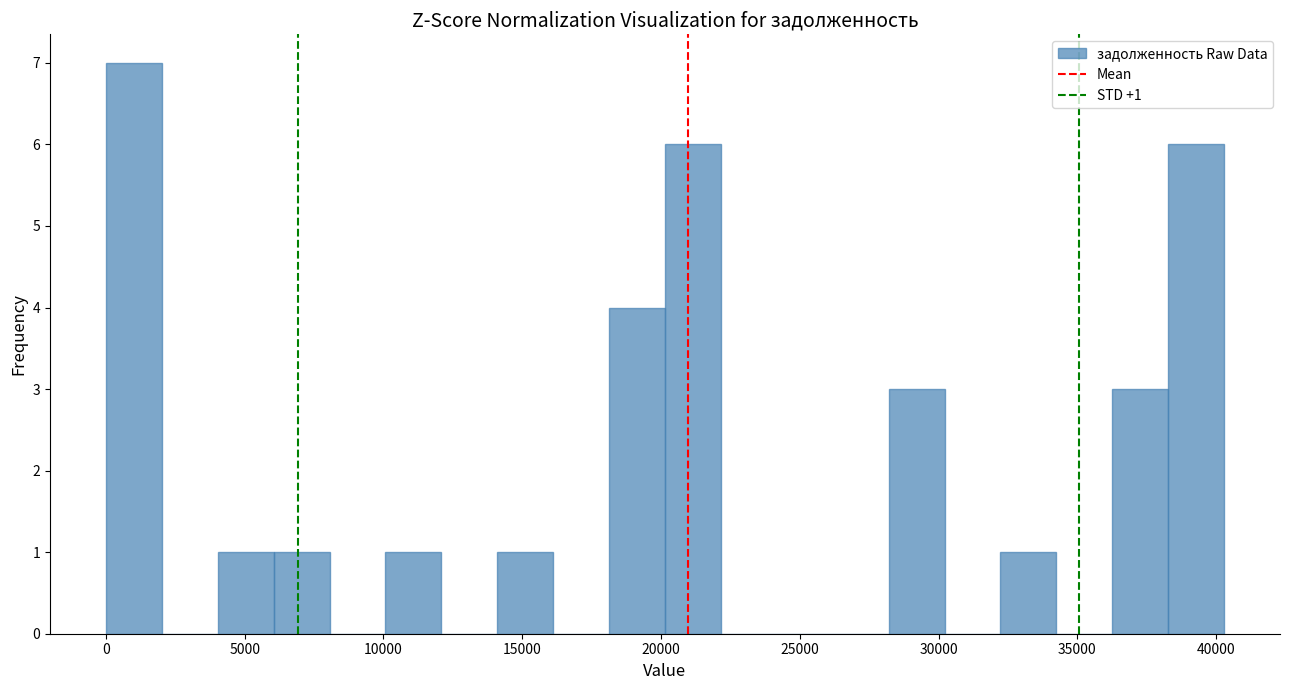

Which range on the x-axis has the tallest bar?

0 to 2000